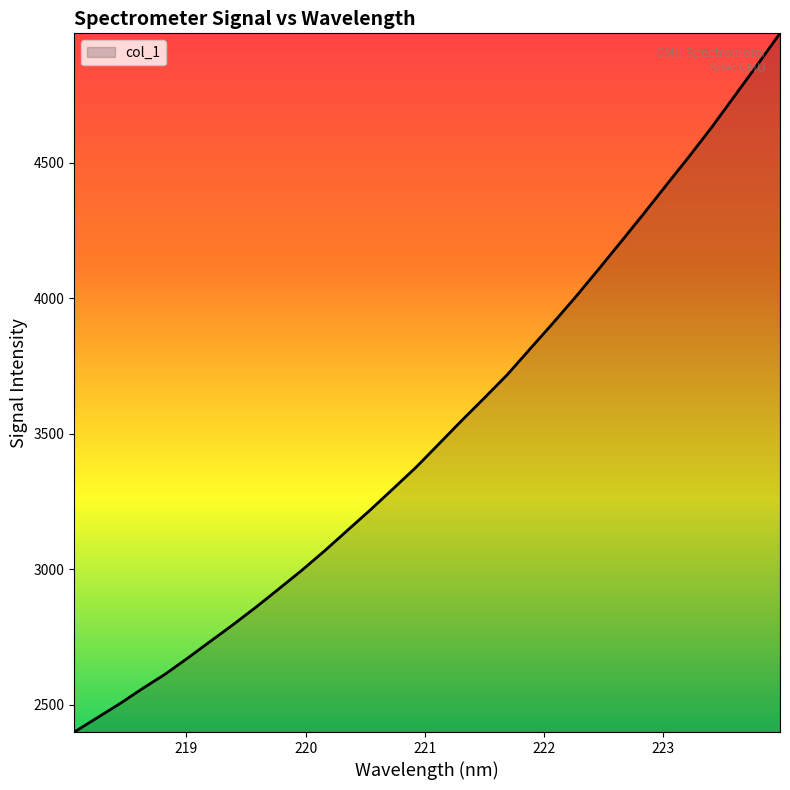

What is the maximum value shown in the chart?

4977.5